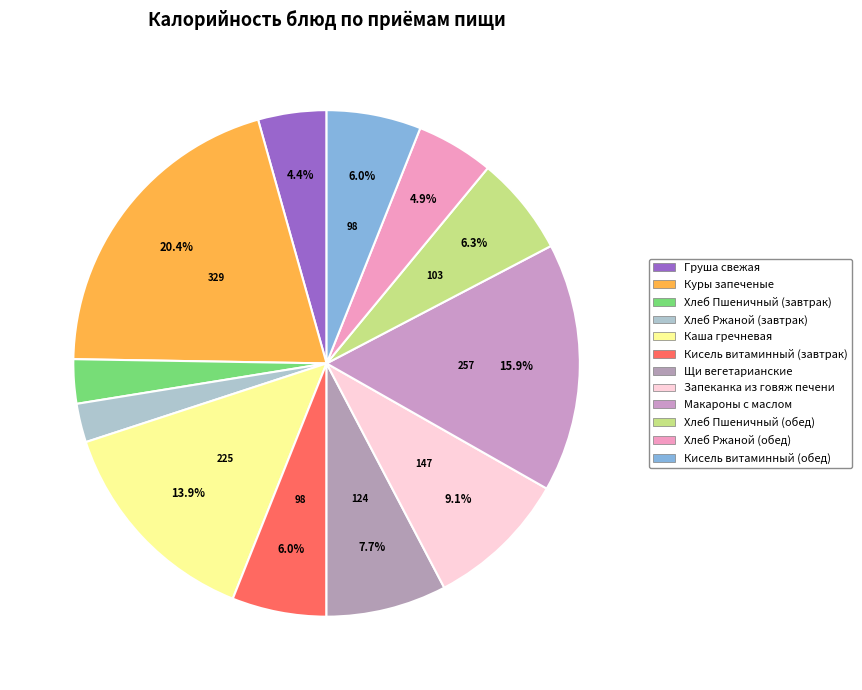

Count the number of slices in the pie.

12